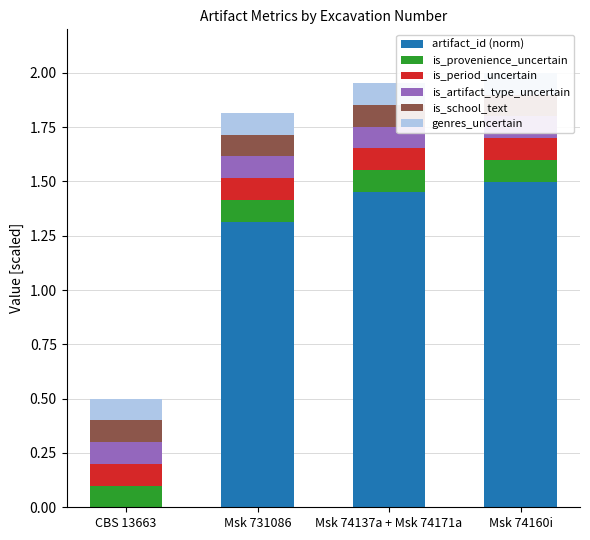

What position from the left is Msk 74160i?

4